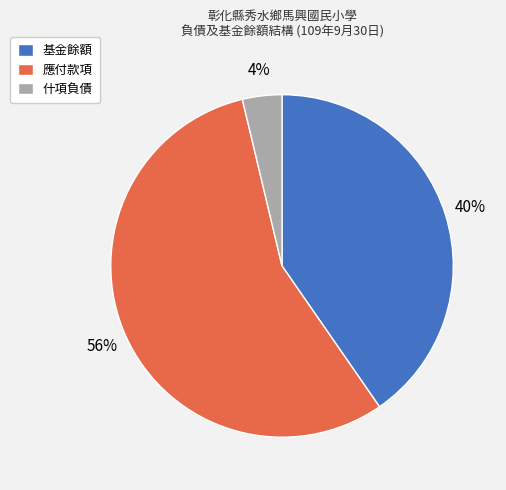

Between 應付款項 and 什項負債, which is larger?

應付款項